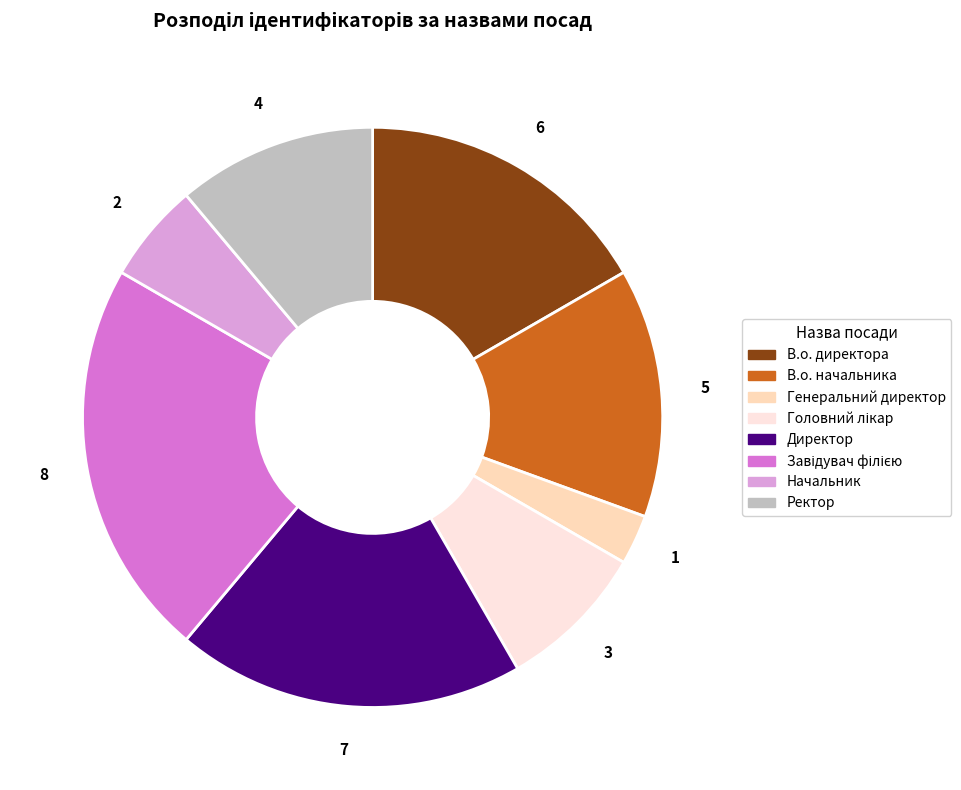

Approximately how many times larger is the value at Начальник compared to Ректор?

0.5